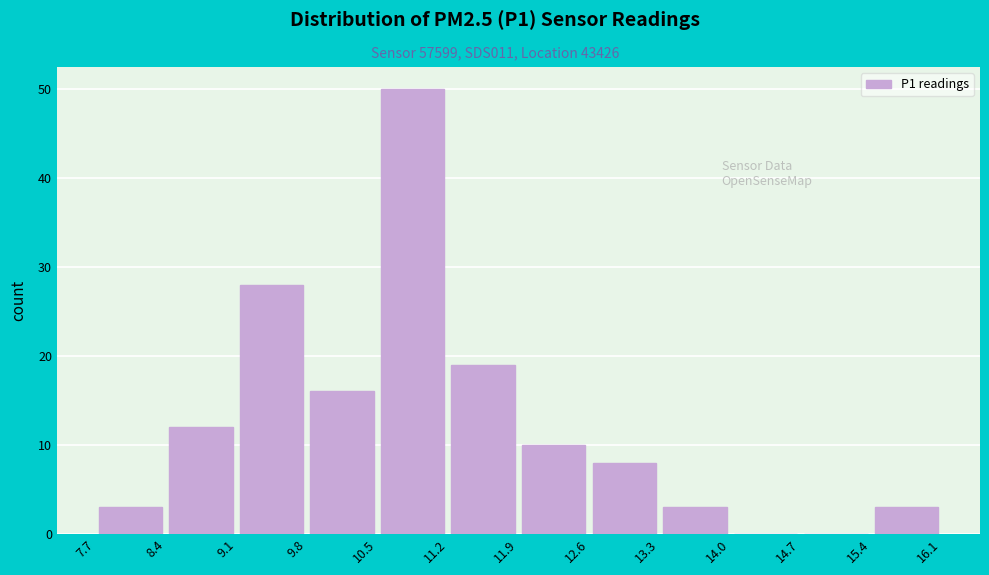

Reading left to right, list every bar in this chart as the range it spans on the x-axis followed by its height. The values are not printed on the chart, so give them approximately, as read against the axis.

7.7 to 8.4: 3
8.4 to 9.1: 12
9.1 to 9.8: 28
9.8 to 10.5: 16
10.5 to 11.2: 50
11.2 to 11.9: 19
11.9 to 12.6: 10
12.6 to 13.3: 8
13.3 to 14.0: 3
14.0 to 14.7: 0
14.7 to 15.4: 0
15.4 to 16.1: 3